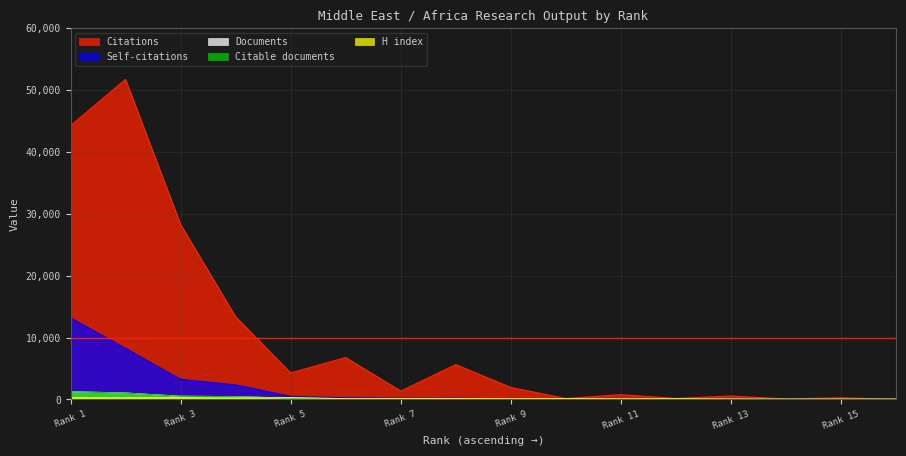

Which series has the widest spread of values?

Citations